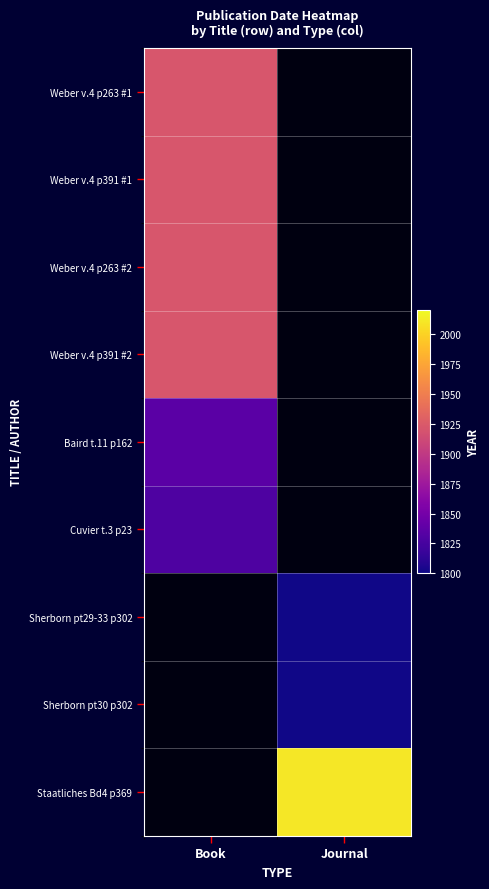

What is the difference between the highest and lowest values at Book?

93.0